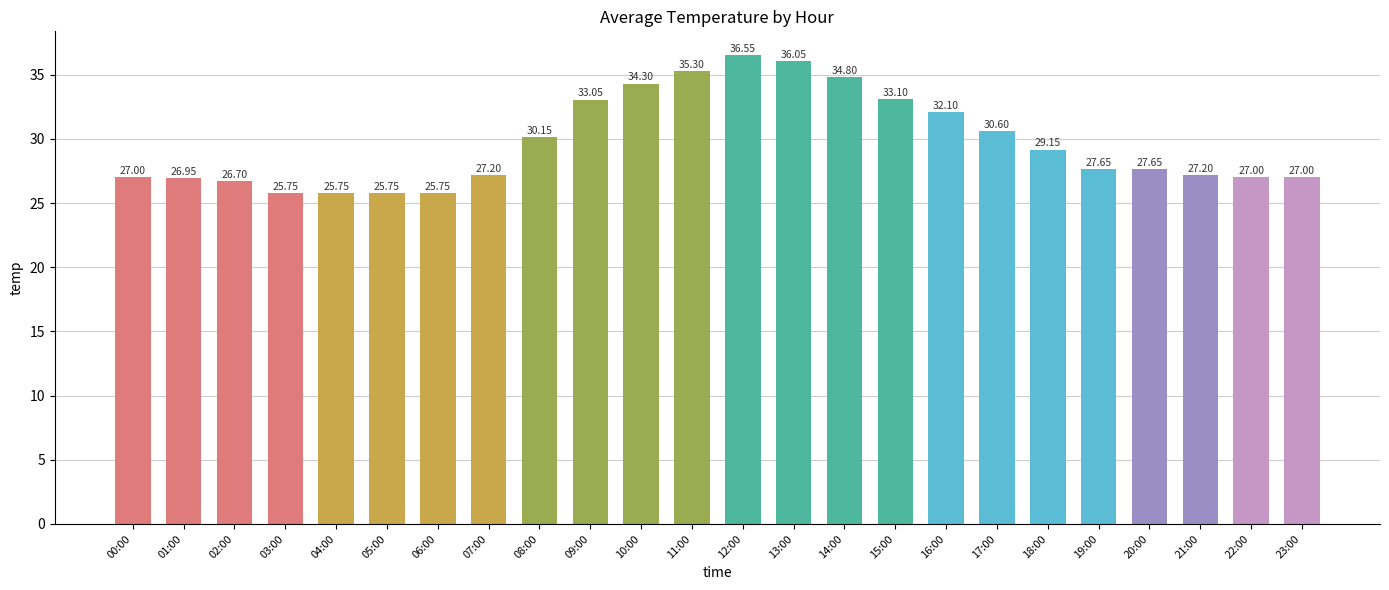

Which has a higher value, 16:00 or 13:00?

13:00